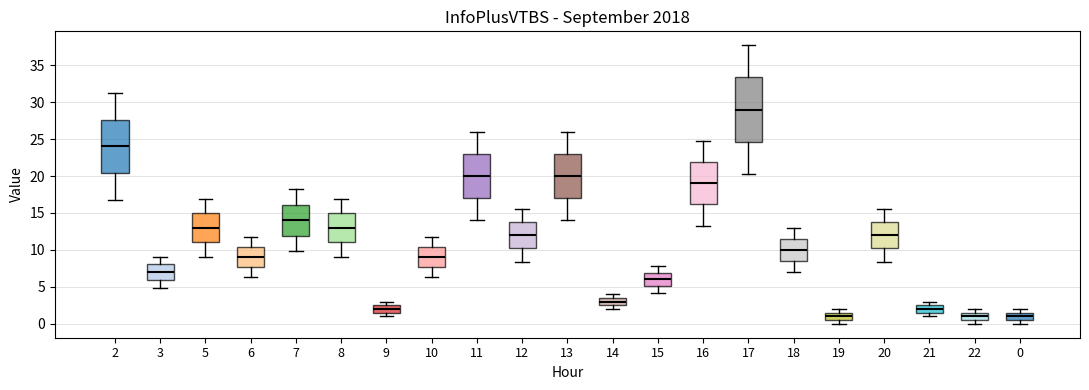

Reading left to right, transcribe this box plot: for each box, give where its median line is, the range the box spans, and where its two whiskers end, as read against the y-axis. The values are not printed on the chart, so give them approximately, as read against the axis.

2: median 24.0, box 20.5 to 27.5, whiskers 17.0 to 31.0
3: median 7.0, box 6.0 to 8.0, whiskers 5.0 to 9.0
5: median 13.0, box 11.0 to 15.0, whiskers 9.0 to 17.0
6: median 9.0, box 7.5 to 10.5, whiskers 6.5 to 11.5
7: median 14.0, box 12.0 to 16.0, whiskers 10.0 to 18.0
8: median 13.0, box 11.0 to 15.0, whiskers 9.0 to 17.0
9: median 2.0, box 1.5 to 2.5, whiskers 1.0 to 3.0
10: median 9.0, box 7.5 to 10.5, whiskers 6.5 to 11.5
11: median 20.0, box 17.0 to 23.0, whiskers 14.0 to 26.0
12: median 12.0, box 10.0 to 14.0, whiskers 8.5 to 15.5
13: median 20.0, box 17.0 to 23.0, whiskers 14.0 to 26.0
14: median 3.0, box 2.5 to 3.5, whiskers 2.0 to 4.0
15: median 6.0, box 5.0 to 7.0, whiskers 4.0 to 8.0
16: median 19.0, box 16.0 to 22.0, whiskers 13.5 to 24.5
17: median 29.0, box 24.5 to 33.5, whiskers 20.5 to 37.5
18: median 10.0, box 8.5 to 11.5, whiskers 7.0 to 13.0
19: median 1.0, box 0.5 to 1.5, whiskers 0.0 to 2.0
20: median 12.0, box 10.0 to 14.0, whiskers 8.5 to 15.5
21: median 2.0, box 1.5 to 2.5, whiskers 1.0 to 3.0
22: median 1.0, box 0.5 to 1.5, whiskers 0.0 to 2.0
0: median 1.0, box 0.5 to 1.5, whiskers 0.0 to 2.0